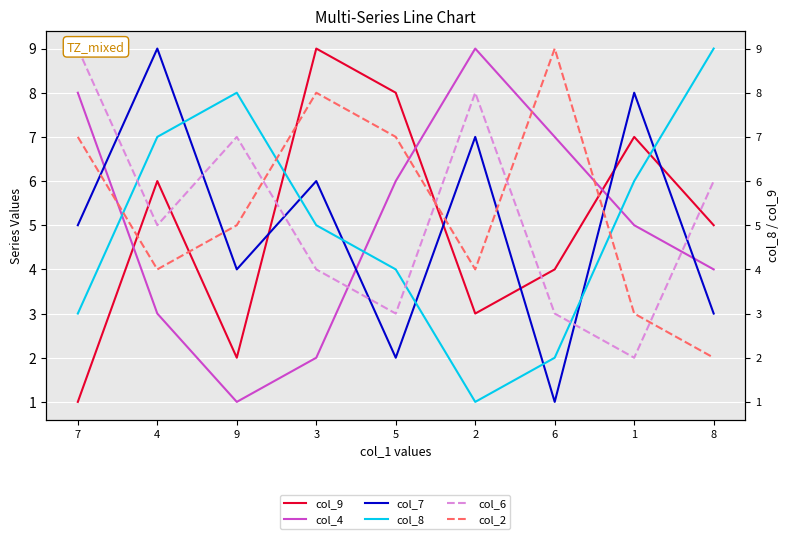

Does the chart display data point markers on the line(s)?

No